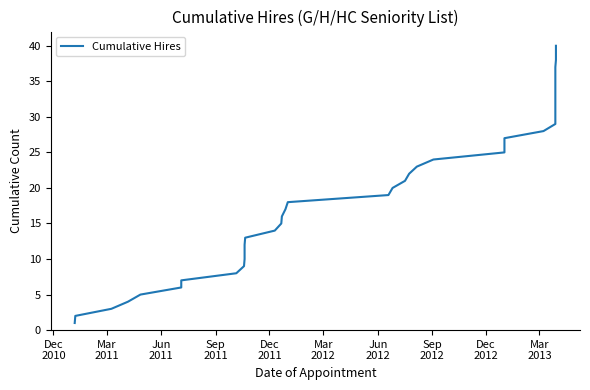

What is the value of the 19th point from the left?

19